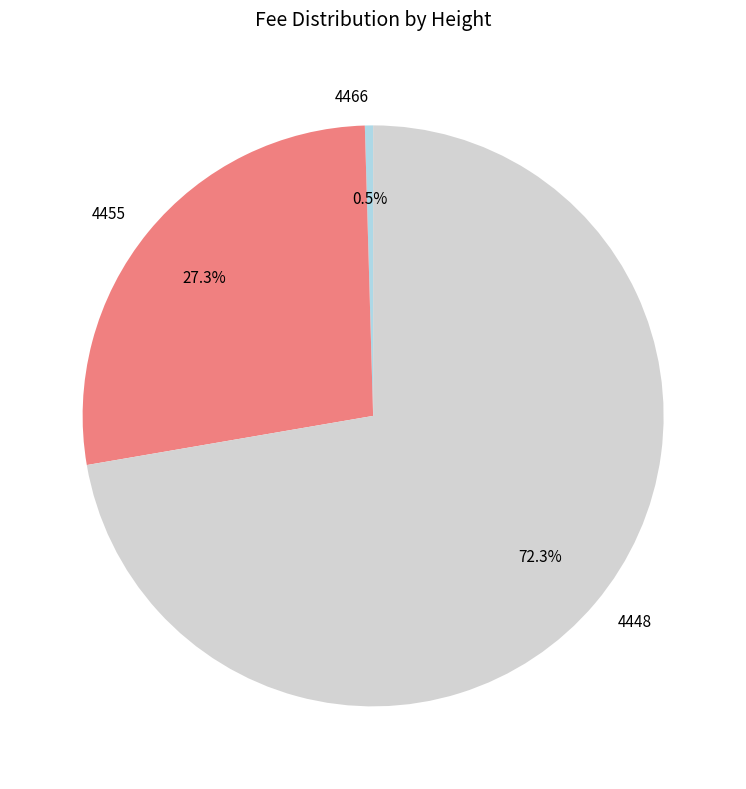

To the nearest percent, what is the combined percentage of 4448 and 4466?

73%